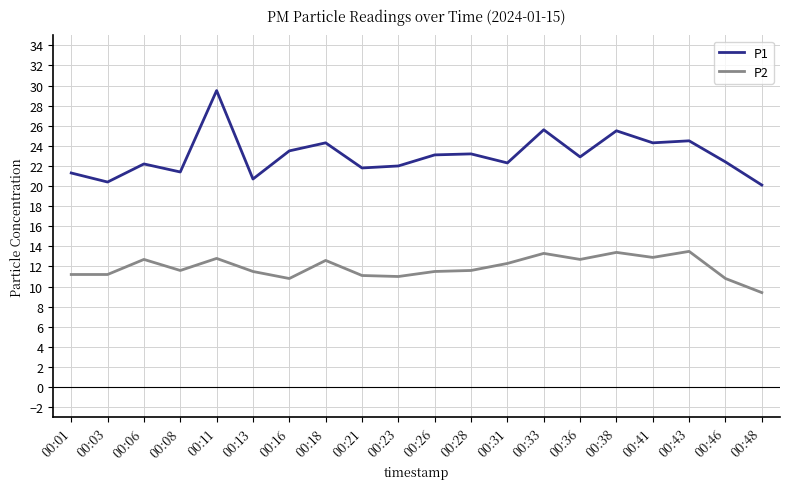

True or false: P2 and P1 intersect in this chart.

False